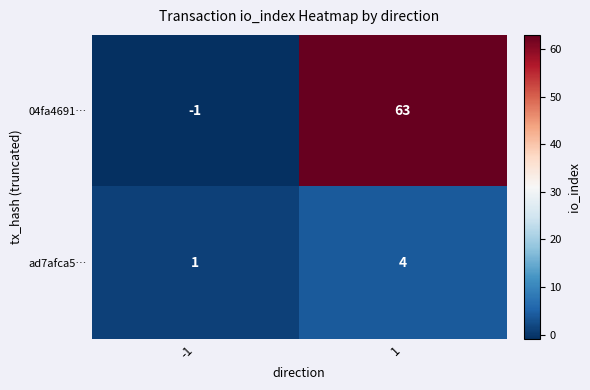

What is the total value across all series at 1?

67